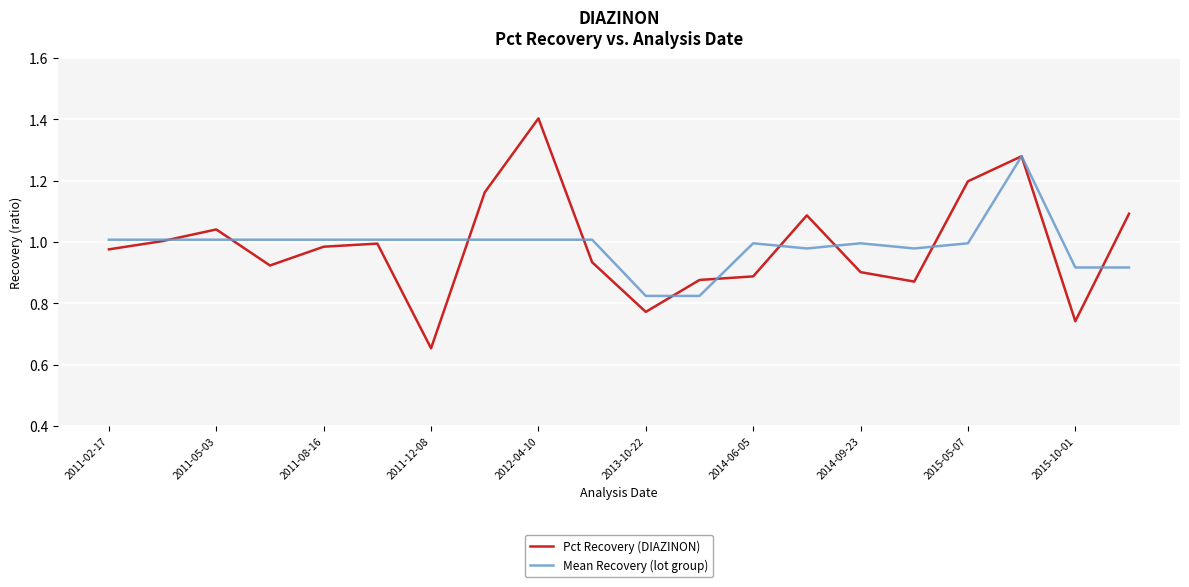

What is the highest value of the Pct Recovery (DIAZINON) series?

1.4